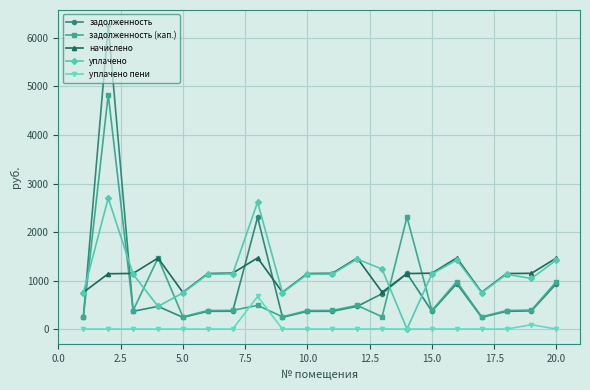

What is the lowest value of the начислено series?

756.0